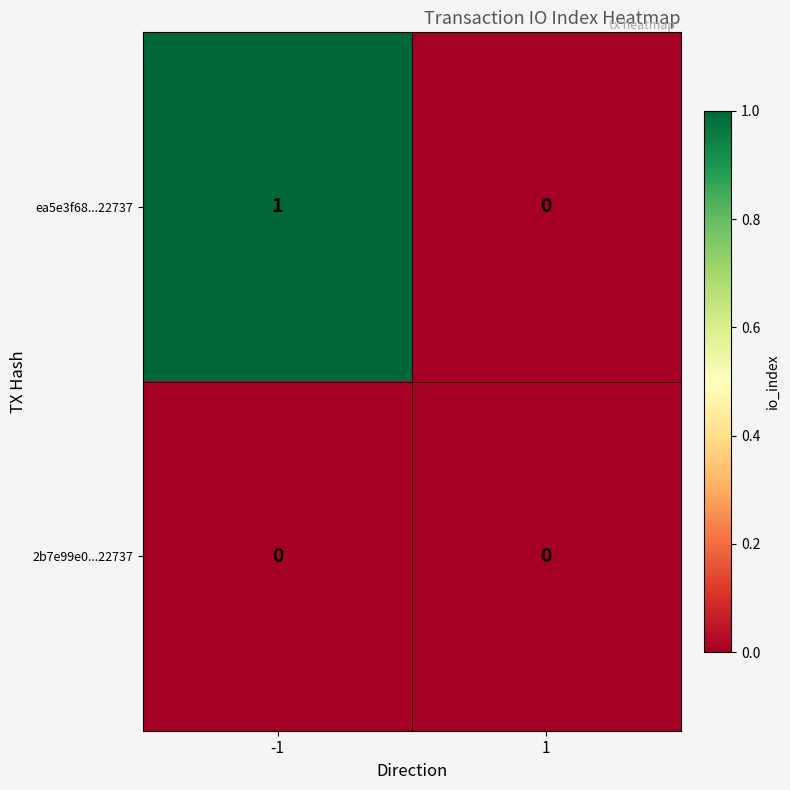

The value of 2b7e99e0...22737 at 1 is 0. True or false?

True